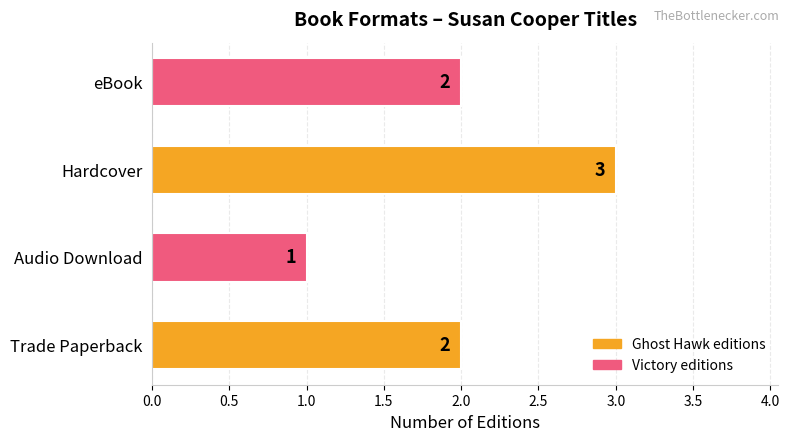

True or false: the data shows 0 at Audio Download.

False